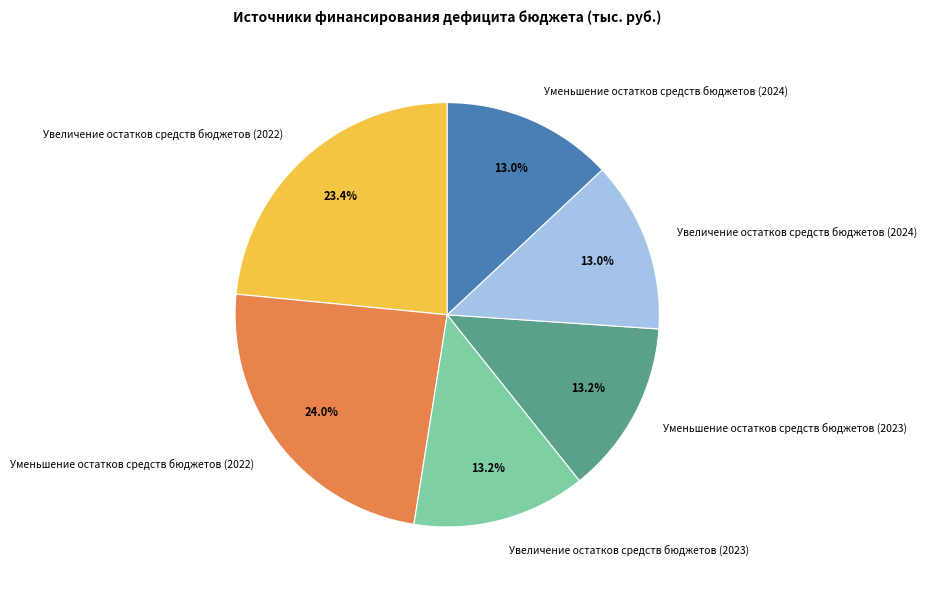

Does Увеличение остатков средств бюджетов (2024) account for over 50% of the chart?

No